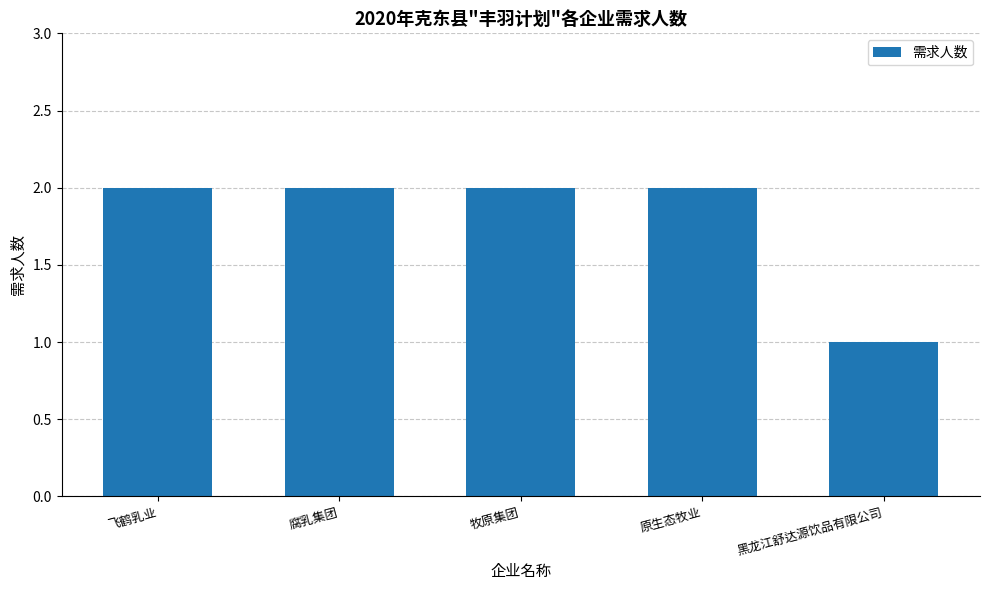

How many values are below 2?

1